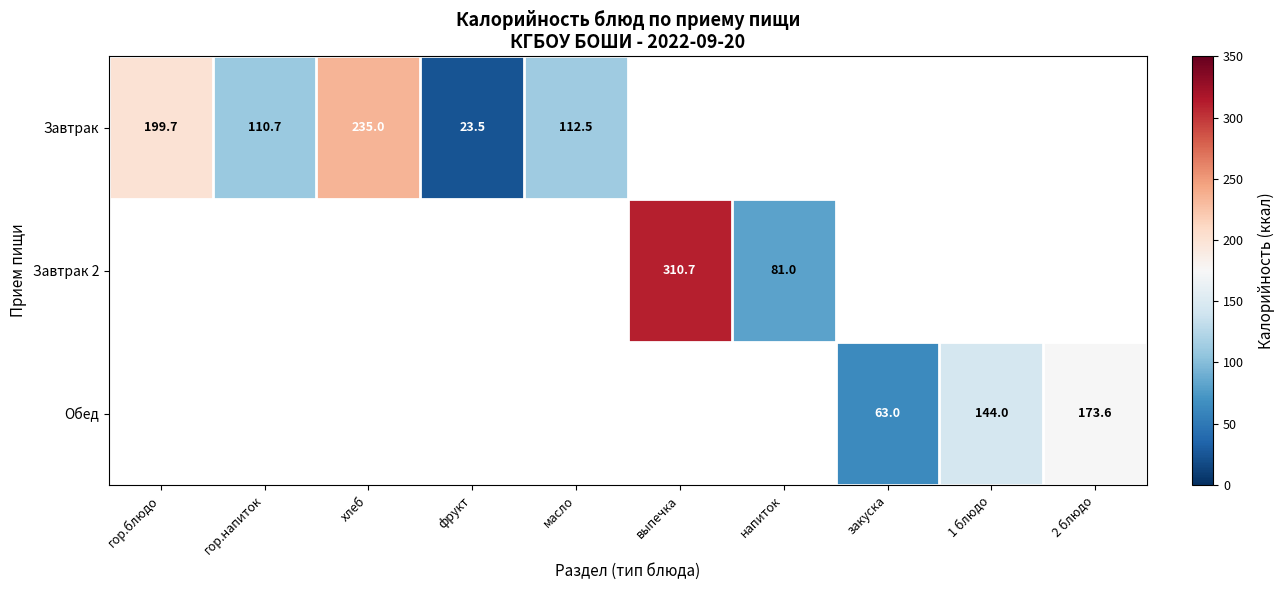

What value does the Обед series have at 1 блюдо?

144.0